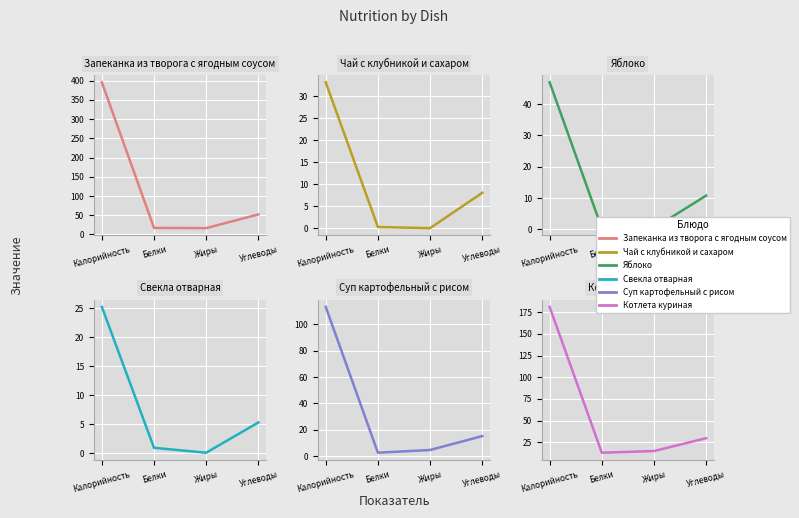

How many lines are shown in the chart?

6